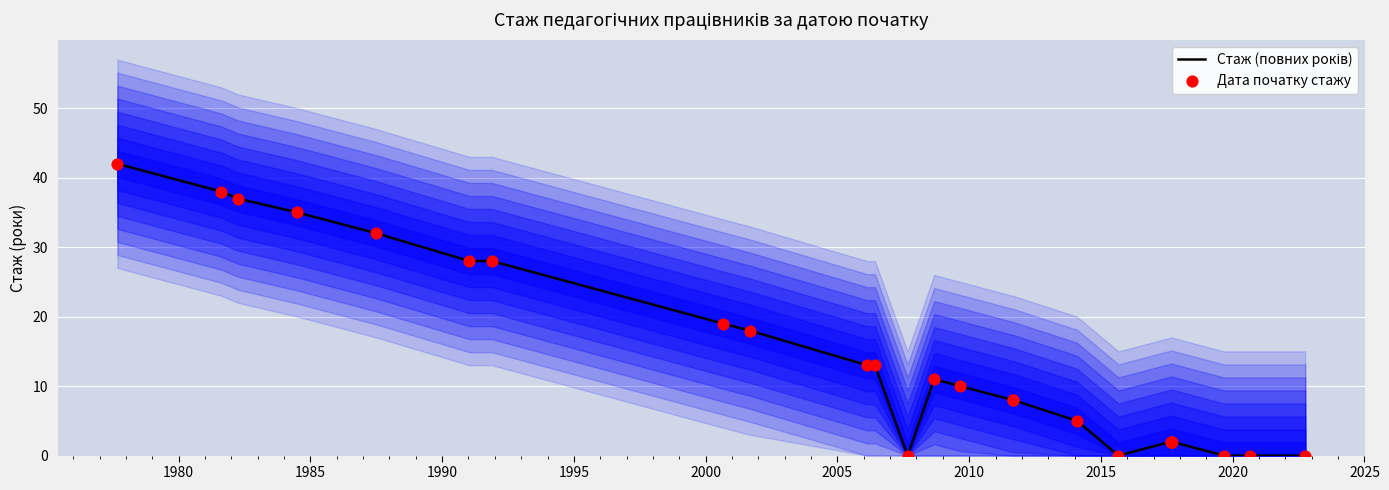

Which series reaches the maximum Y coordinate?

Стаж (повних років)